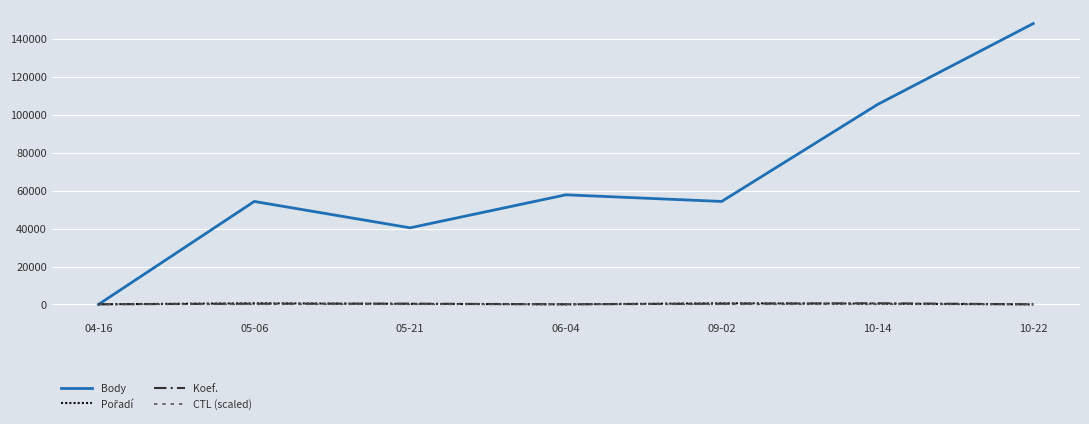

At which category does the chart reach its peak across all series?

10-22